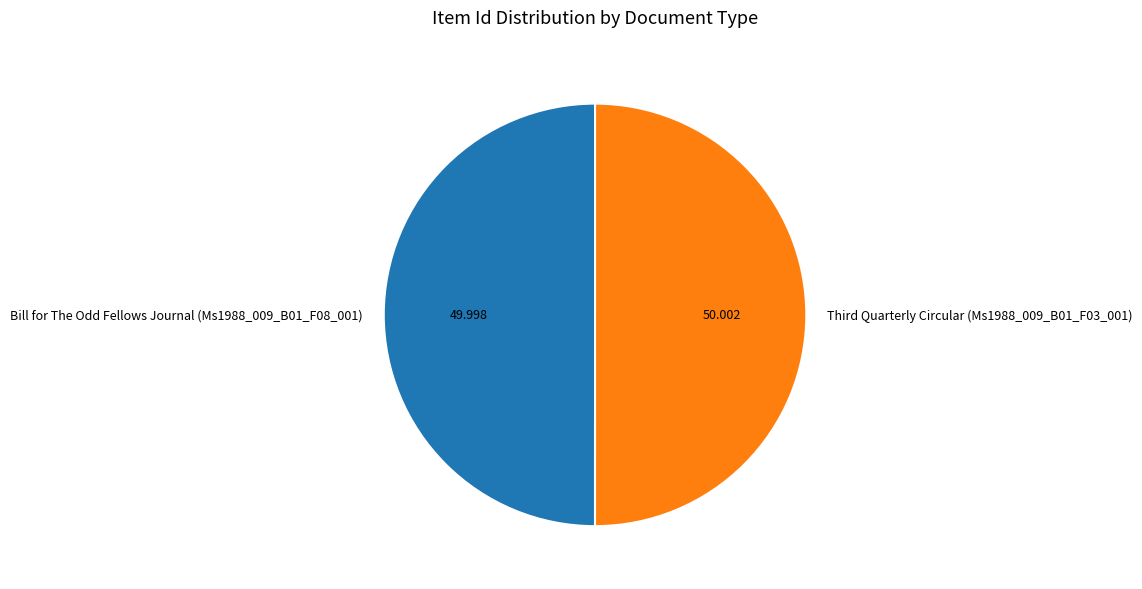

How many segments does this pie chart have?

2